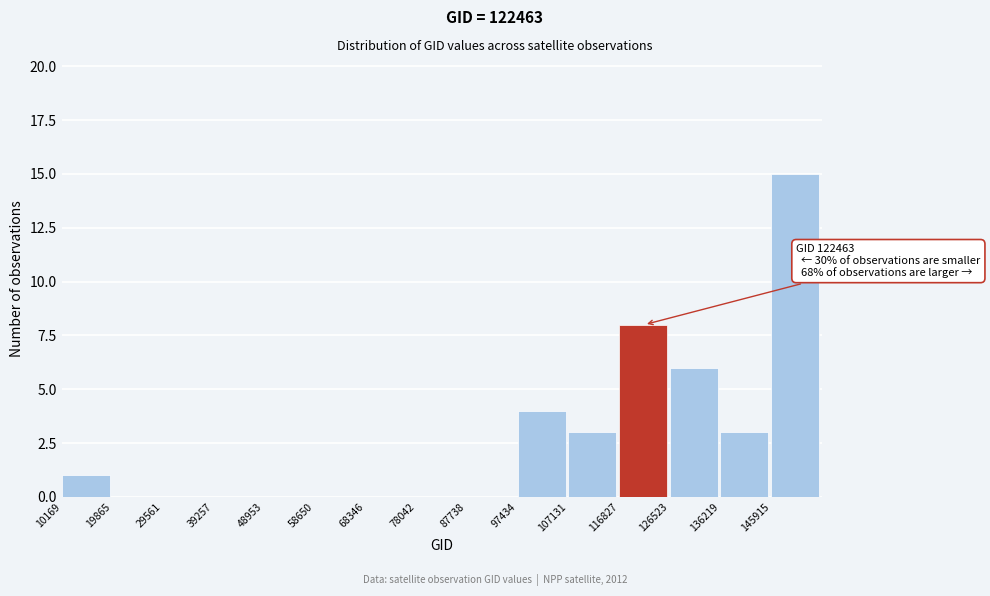

Which range on the x-axis has the tallest bar?

146000 to 156000